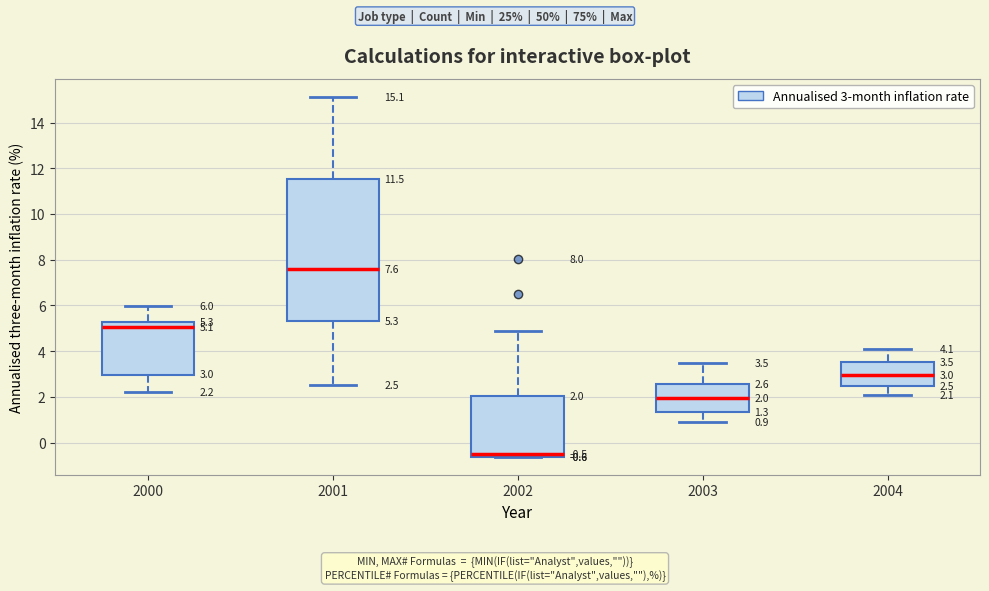

Which box's median line is the lowest?

2002